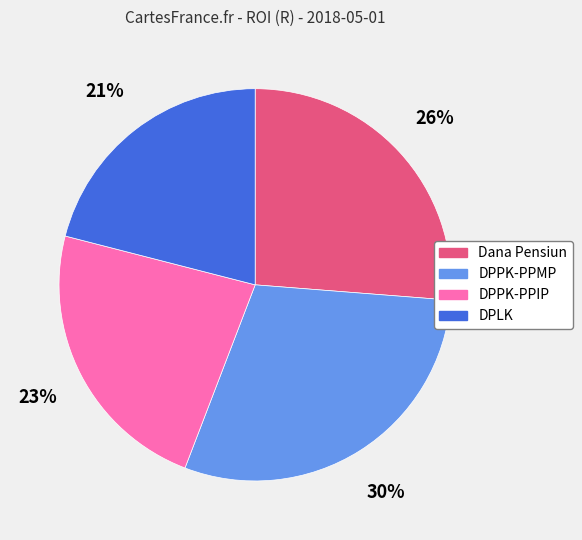

Is there a majority slice in this chart?

No